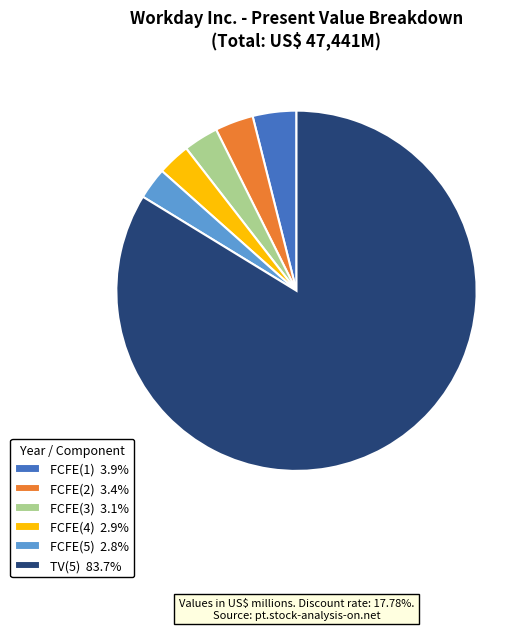

What is the ratio of the value at FCFE(2) 3.4% to the value at FCFE(1) 3.9%?

0.9